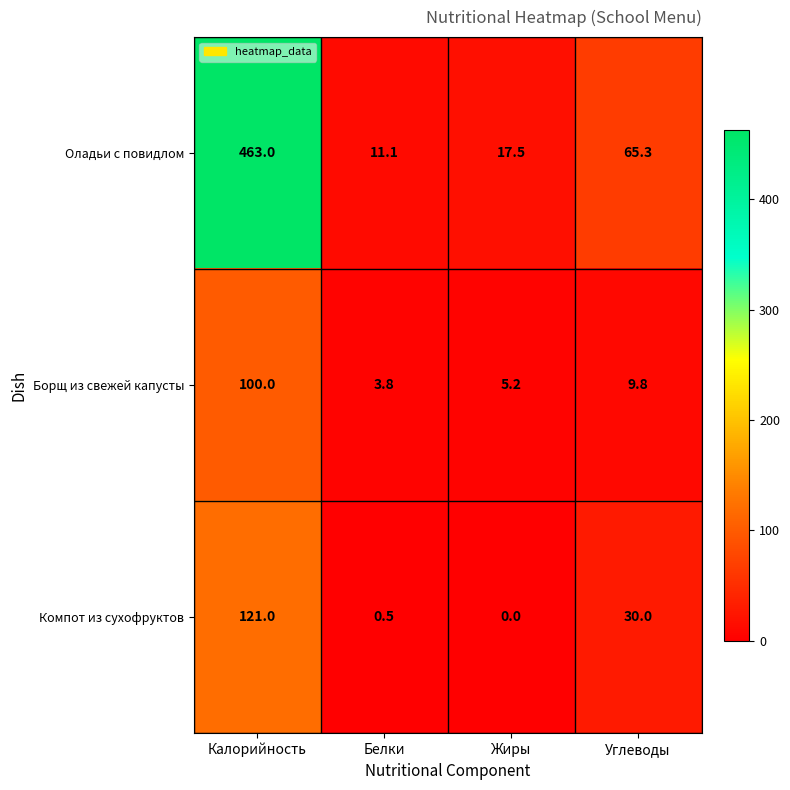

Count the number of categories in the chart.

4